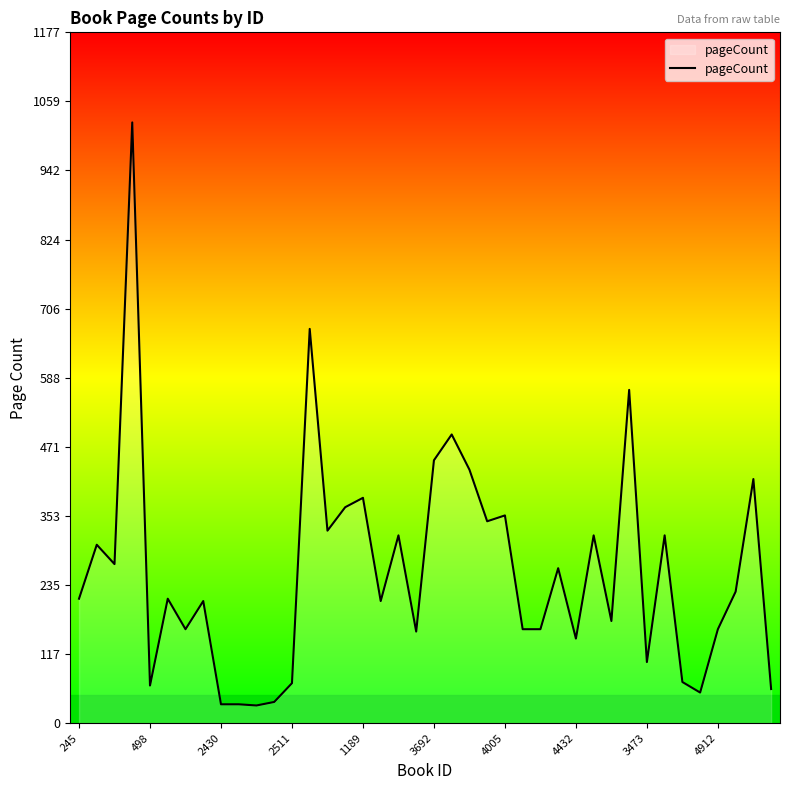

What is the difference between the maximum and minimum values?

994